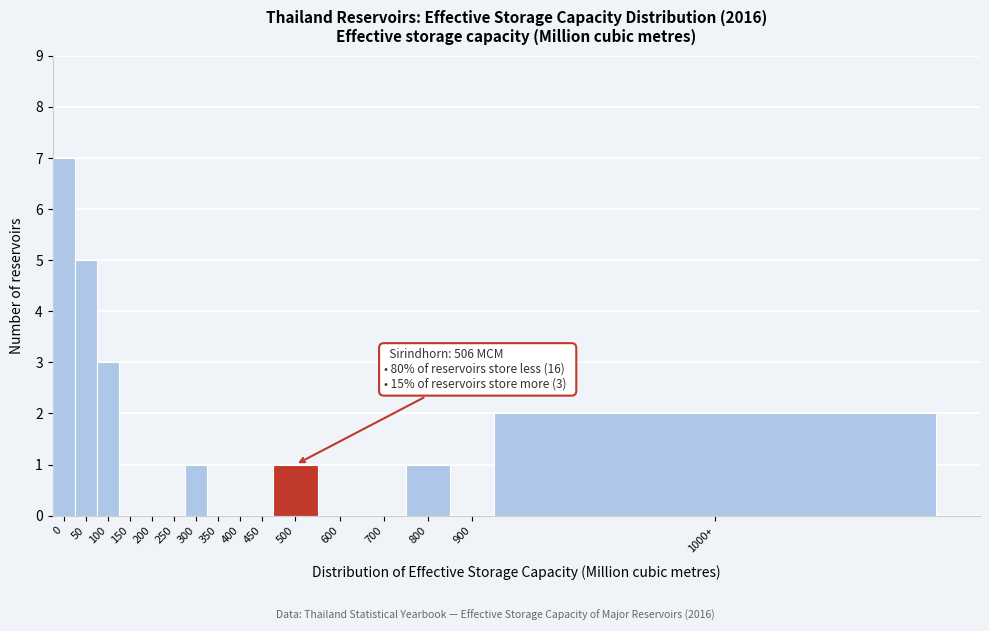

Reading left to right, transcribe all the data shown in this chart.

0=7	50=5	100=3	150=0	200=0	250=0	300=1	350=0	400=0	450=0	500=1	600=0	700=0	800=1	900=0	1000+=2